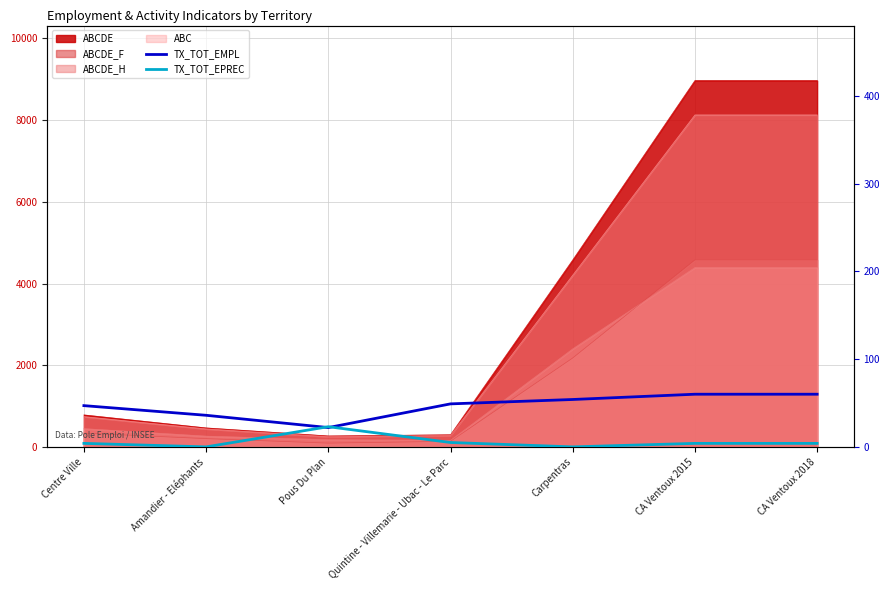

Reading left to right, extract all data points from this chart.

TX_TOT_EMPL: 47	36	22	49	54	60	60
TX_TOT_EPREC: 4	0	23	5	0	4	4